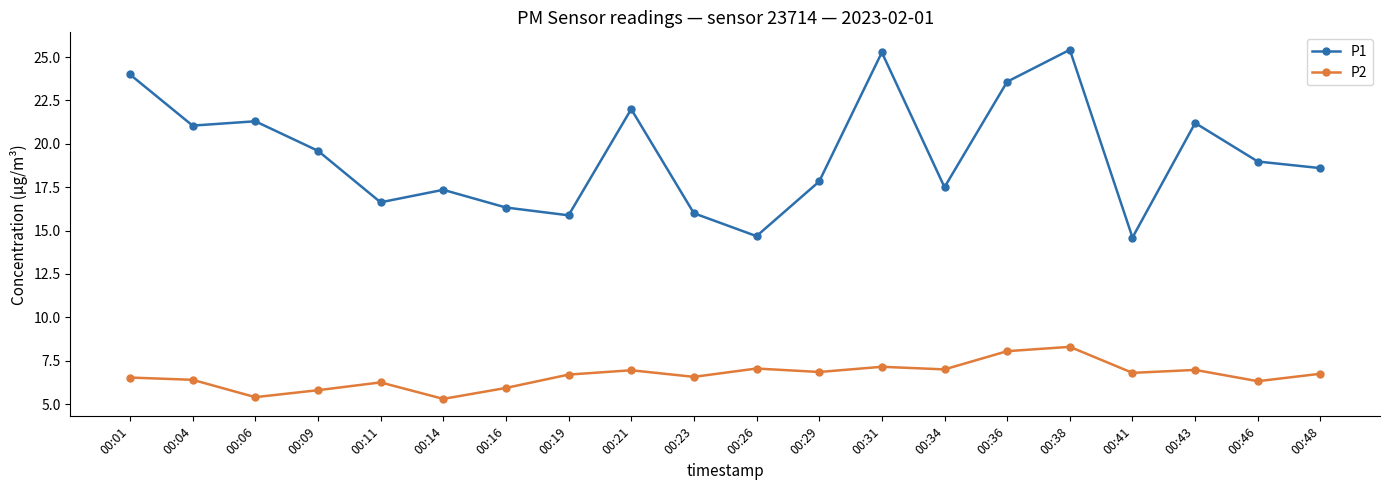

The value of P2 at 00:41 is 9.0. True or false?

False